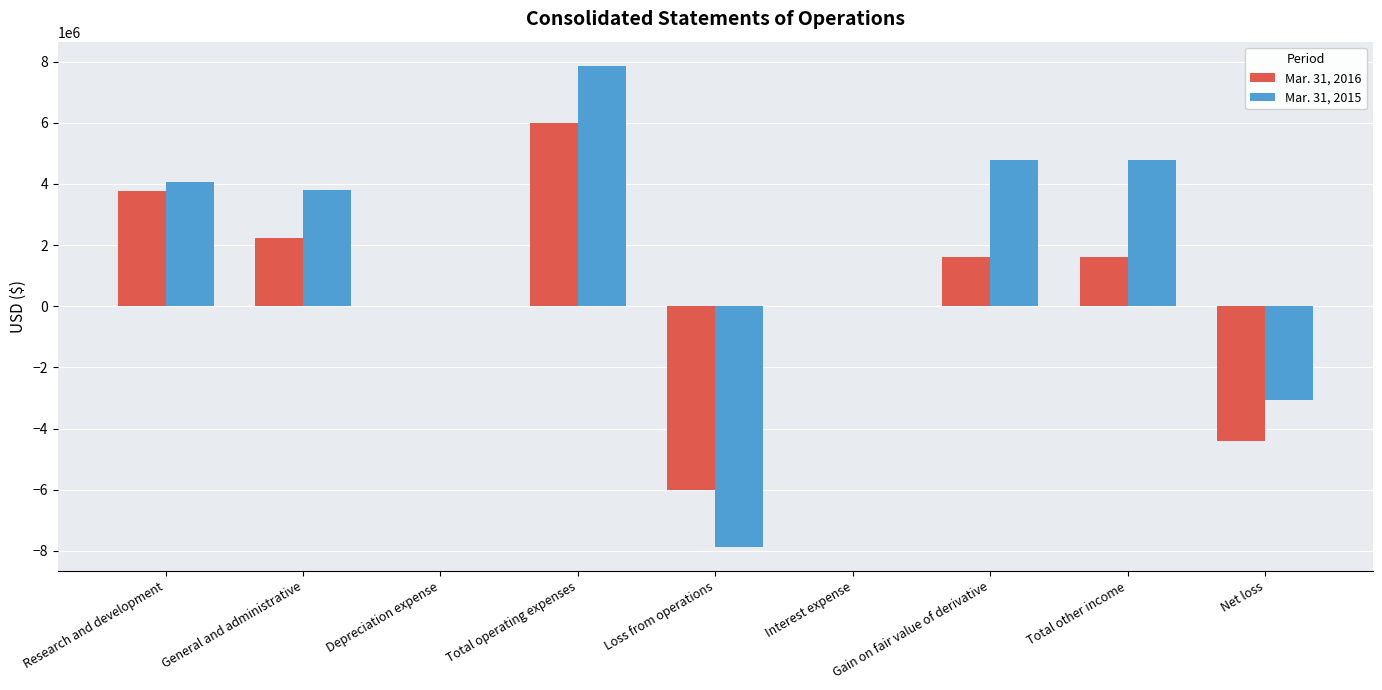

Which series has the largest total across all categories?

Mar. 31, 2015